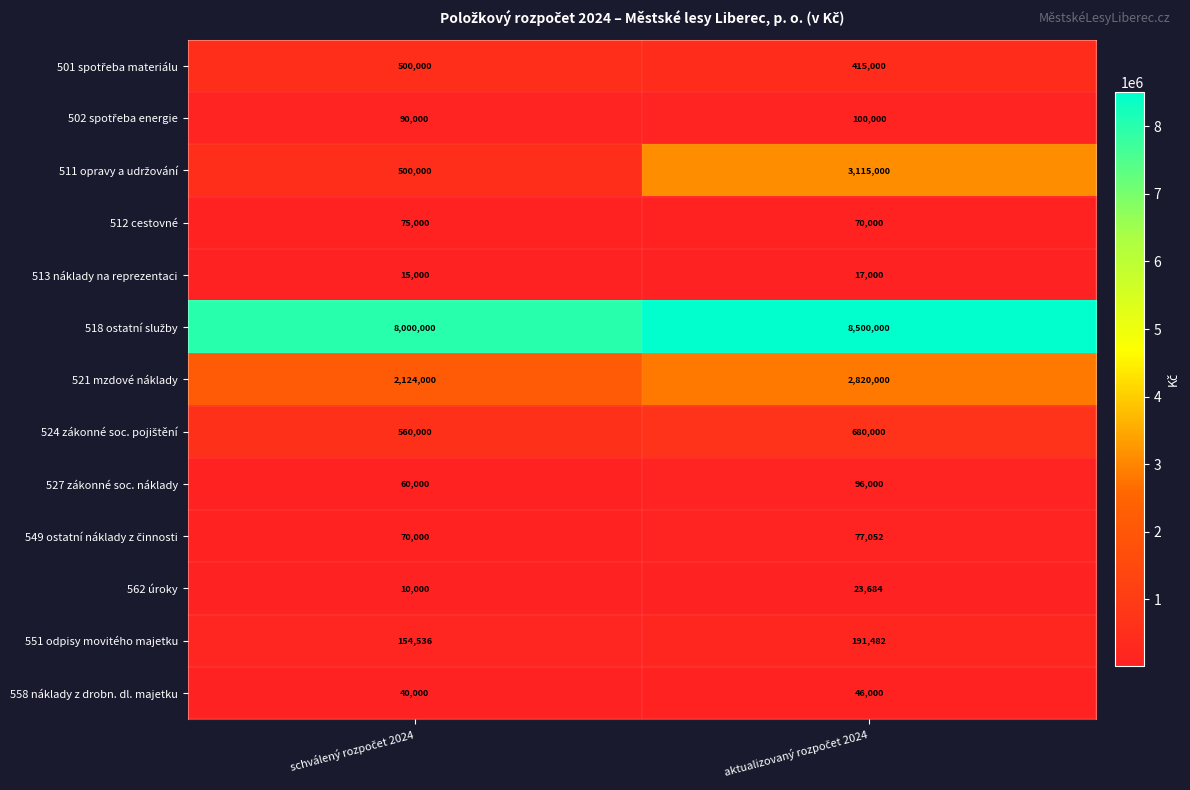

What is the minimum value shown in the chart?

10000